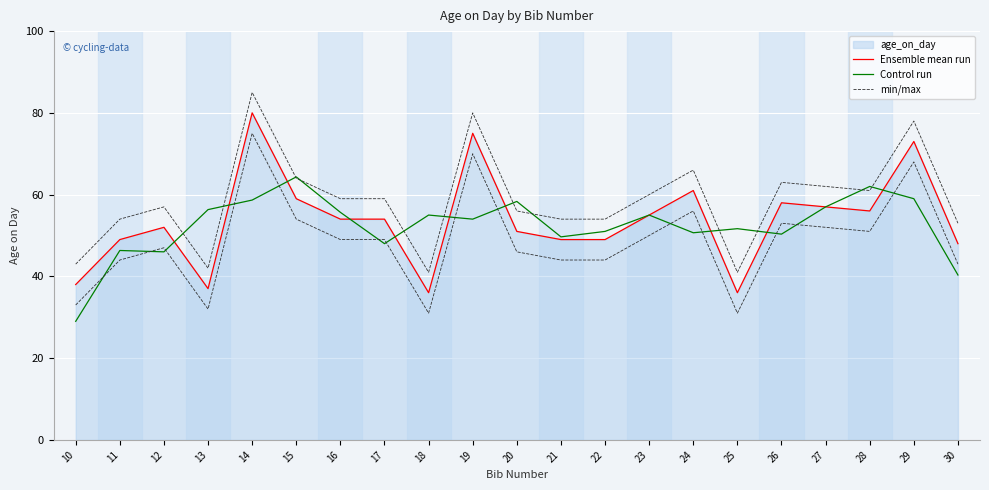

True or false: min/max and Control run intersect in this chart.

True